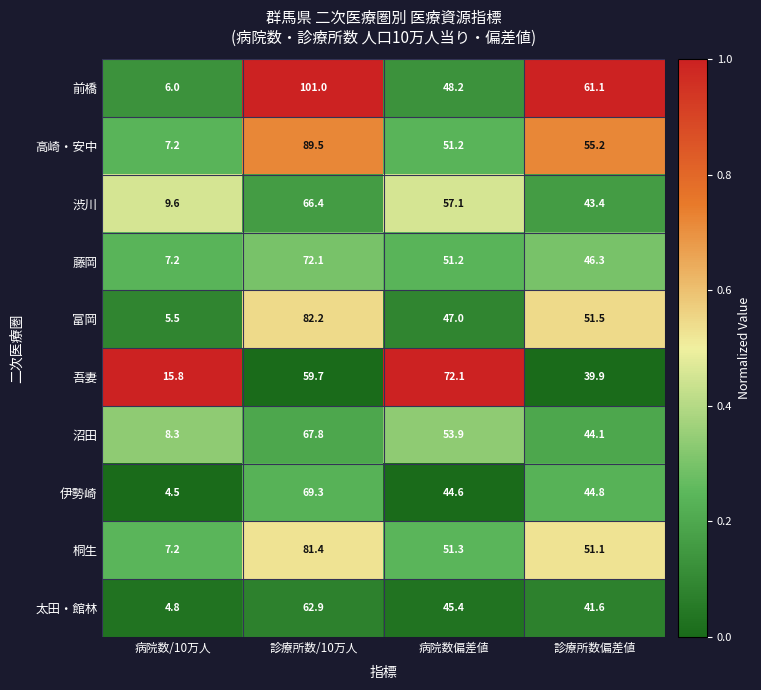

What is the sum of all 藤岡 values?

176.8